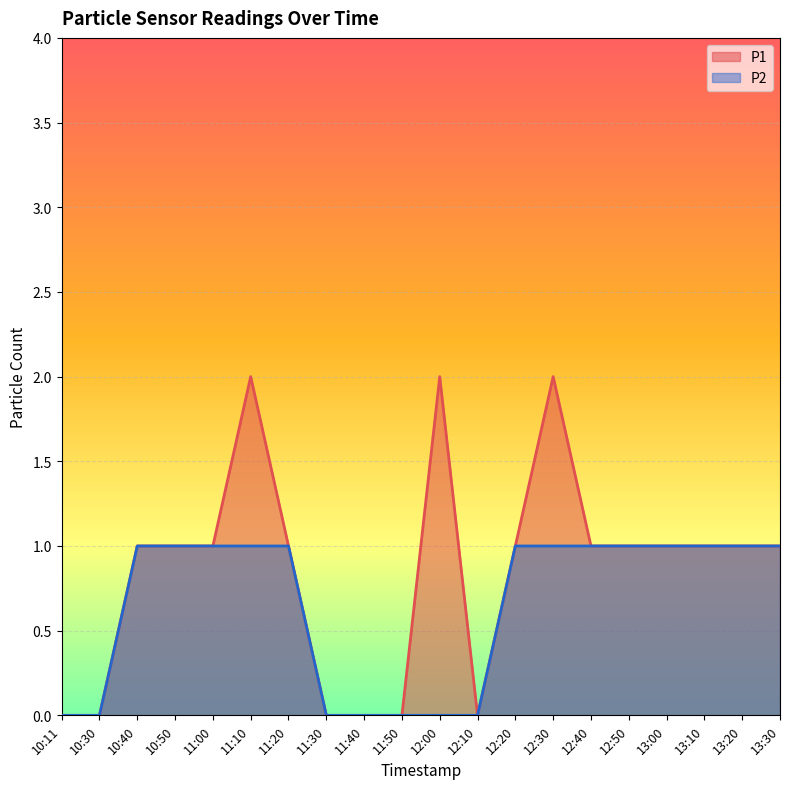

What is the difference between the maximum and minimum values in the P1 series?

2